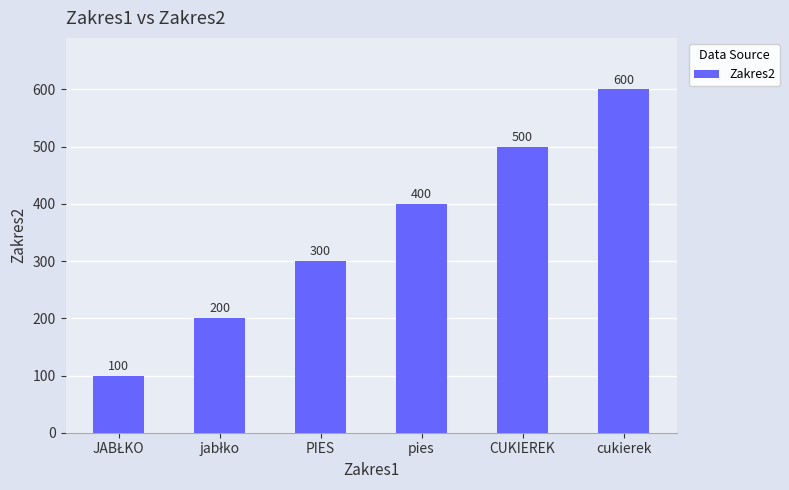

True or false: the data shows 600 at cukierek.

True